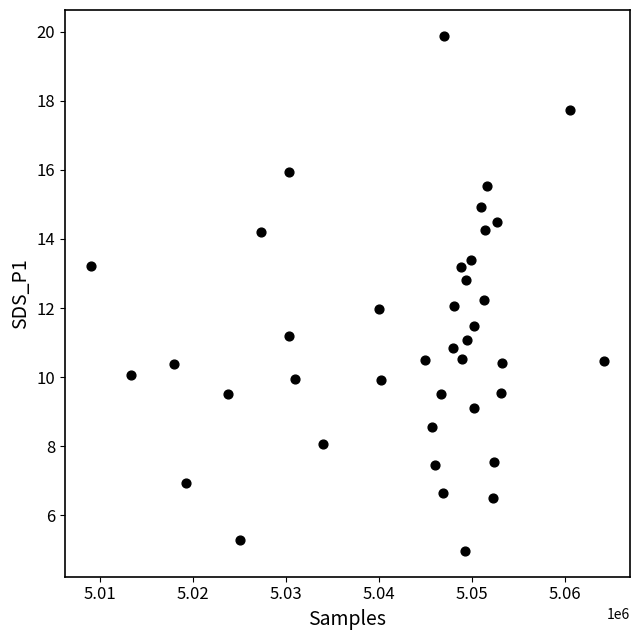

What is the range of X values (max minus min)?

55264.0